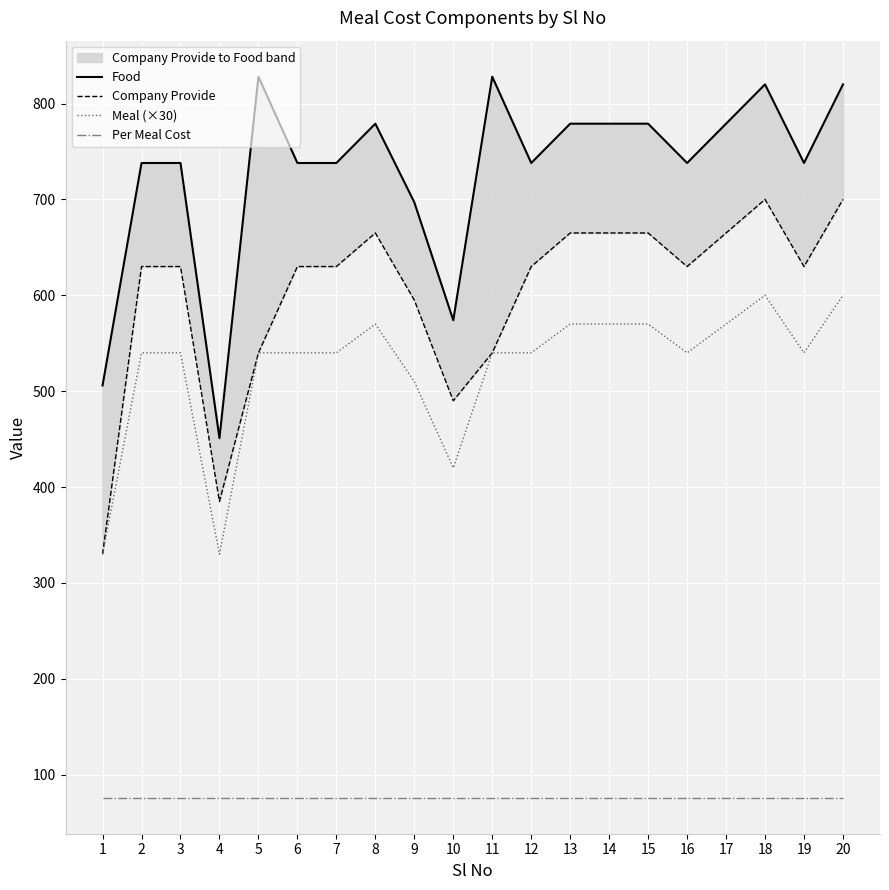

What is the difference between the maximum and minimum values in the Meal (×30) series?

270